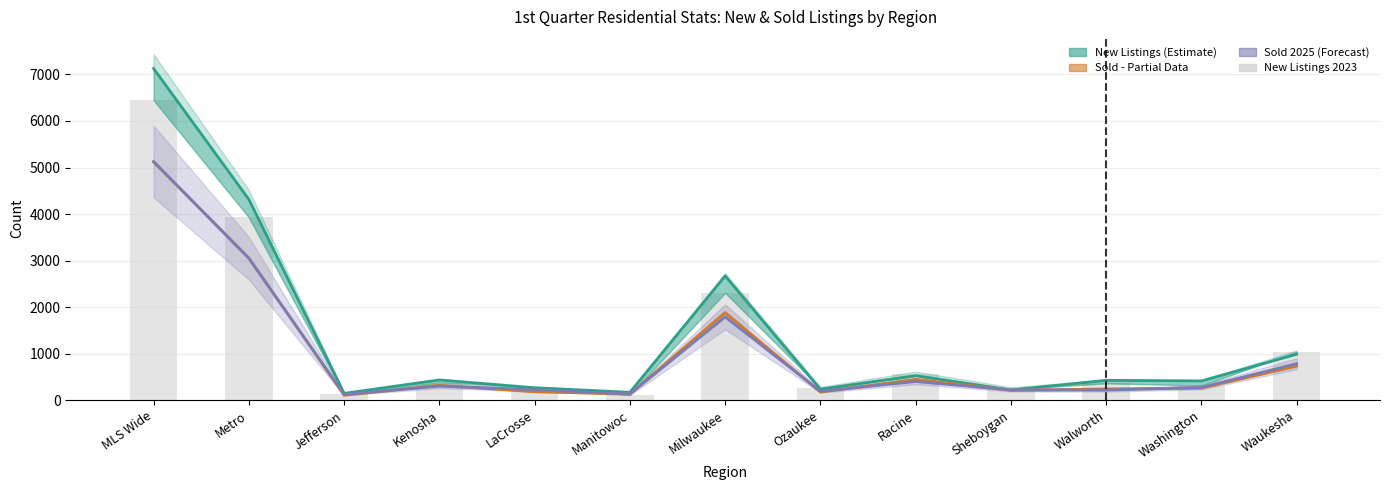

Between MLS Wide and Kenosha, which series saw the biggest shift?

New Listings (Estimate)